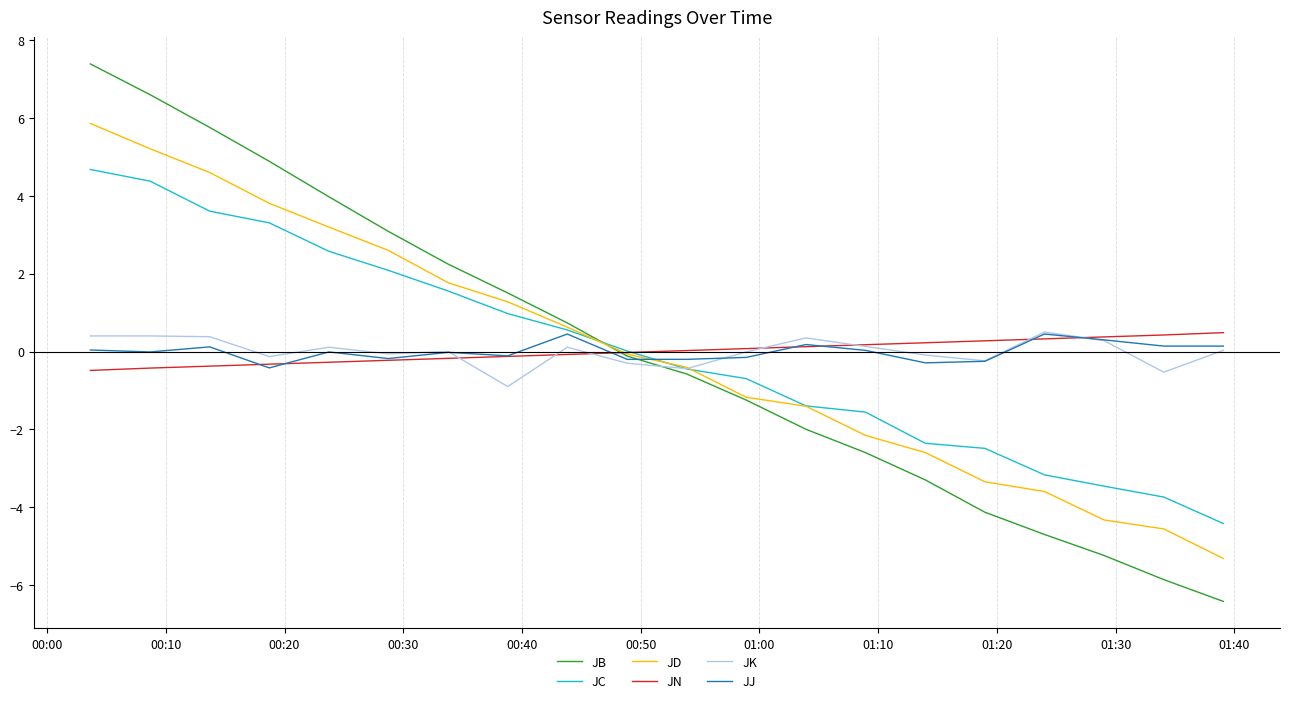

Which series has the widest spread of values?

JB